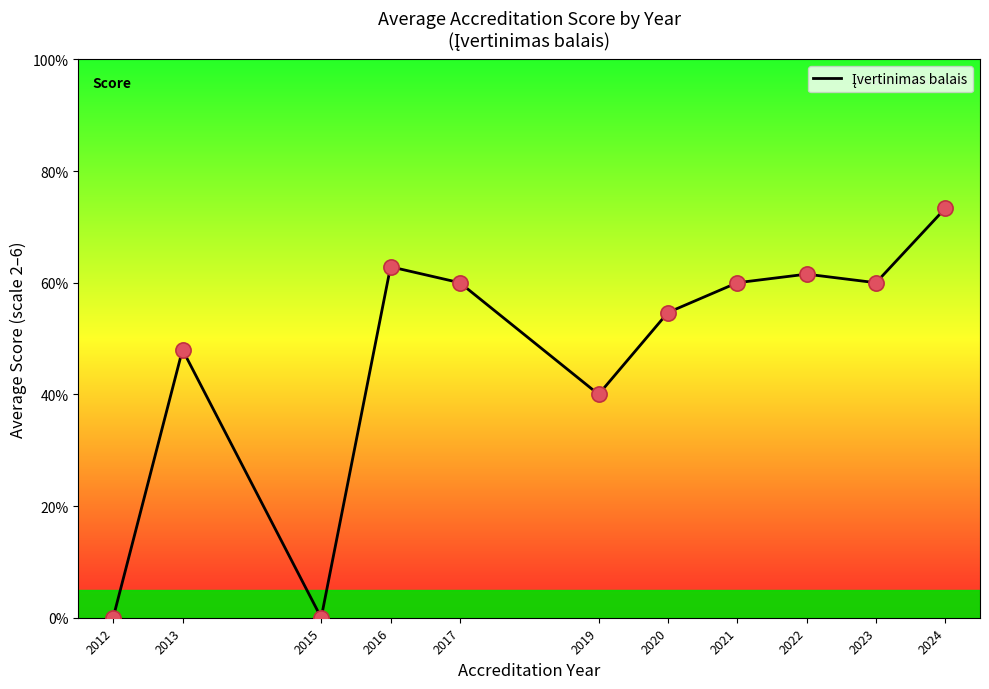

What is the change in value from 2012 to 2017?

+3.0